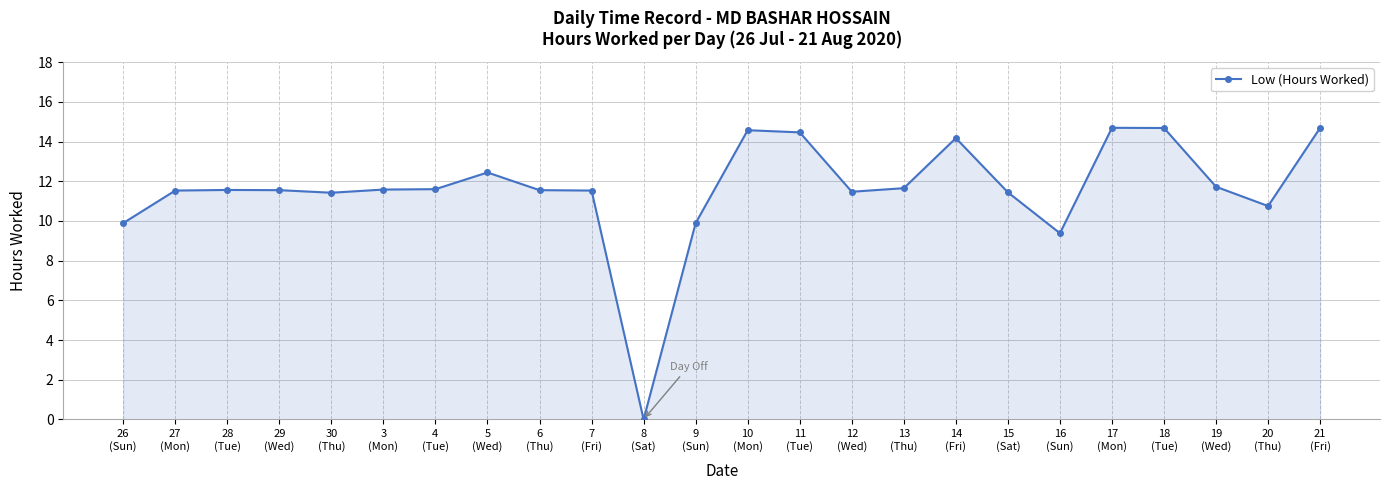

What is the difference between the maximum and second lowest values?

5.3